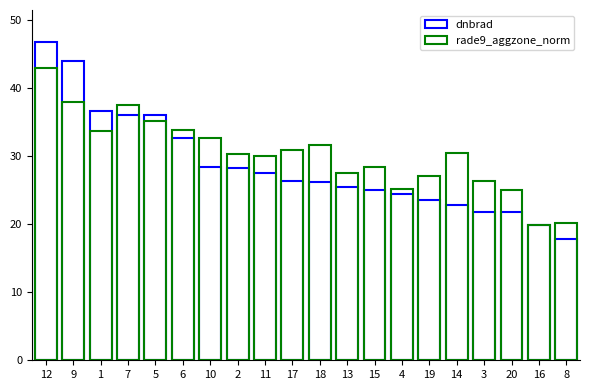

Reading right to left, what are all the values shown in this chart?

dnbrad: 20=21.7	19=23.6	18=26.2	17=26.3	16=19.9	15=25.0	14=22.8	13=25.5	12=46.8	11=27.5	10=28.4	9=43.9	8=17.7	7=36.1	6=32.6	5=36.1	4=24.4	3=21.8	2=28.2	1=36.6
rade9_aggzone_norm: 20=25.0	19=27.1	18=31.7	17=30.9	16=19.9	15=28.3	14=30.4	13=27.6	12=43.0	11=30.0	10=32.7	9=37.9	8=20.1	7=37.5	6=33.8	5=35.1	4=25.1	3=26.3	2=30.3	1=33.8